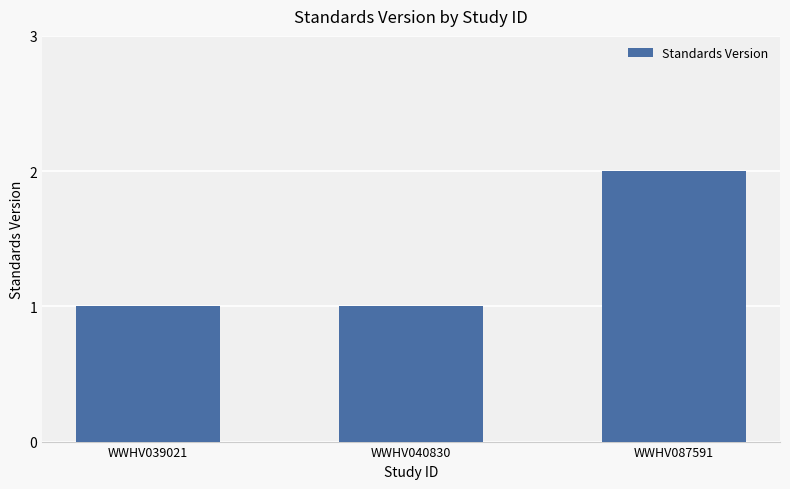

Reading right to left, transcribe all the data shown in this chart.

WWHV087591=2	WWHV040830=1	WWHV039021=1